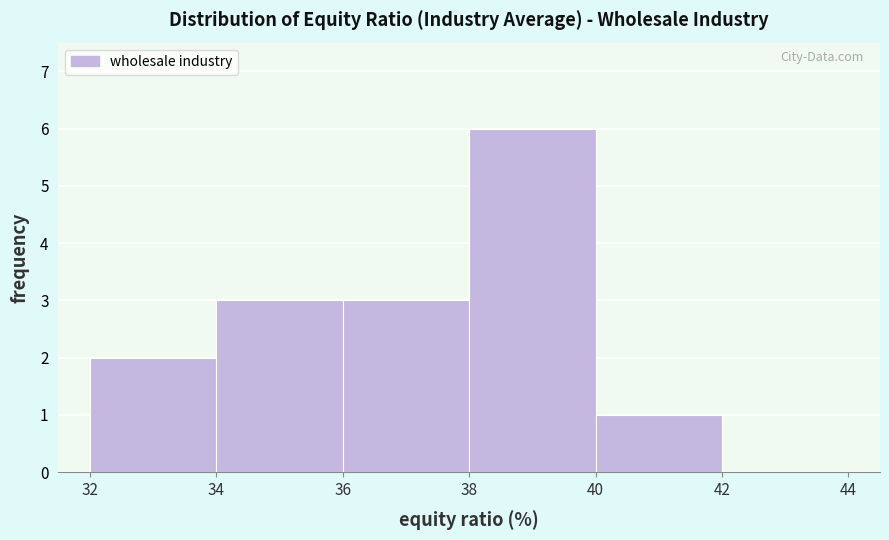

How tall is the bar that spans 38 to 40 on the x-axis? The values are not printed on the chart, so give them approximately, as read against the axis.

6